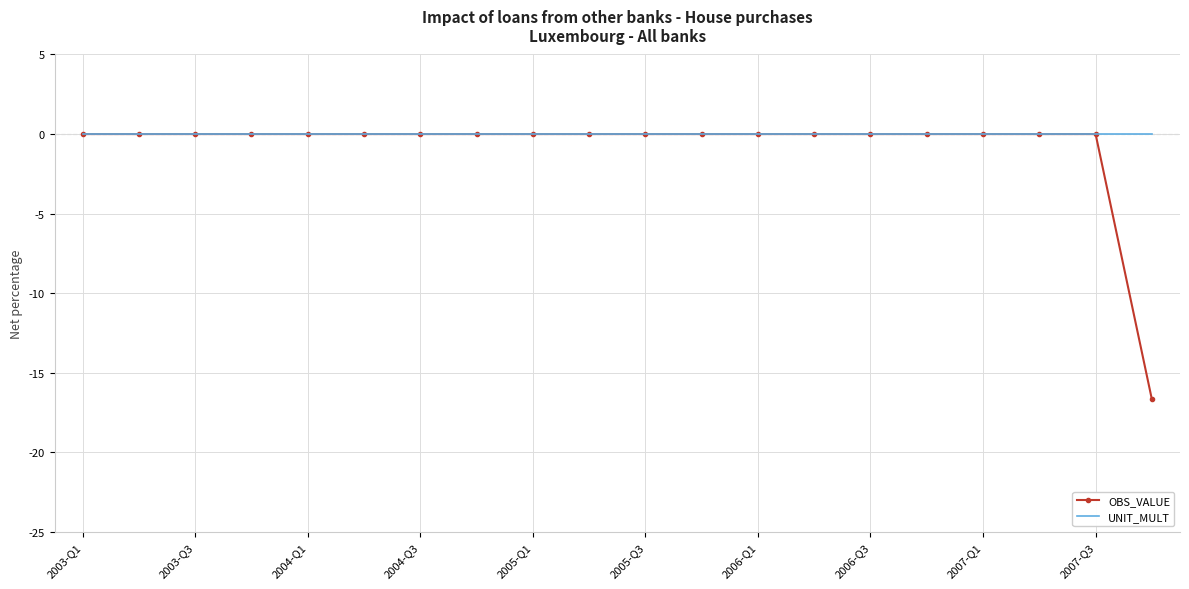

What is the minimum value shown in the chart?

-16.7